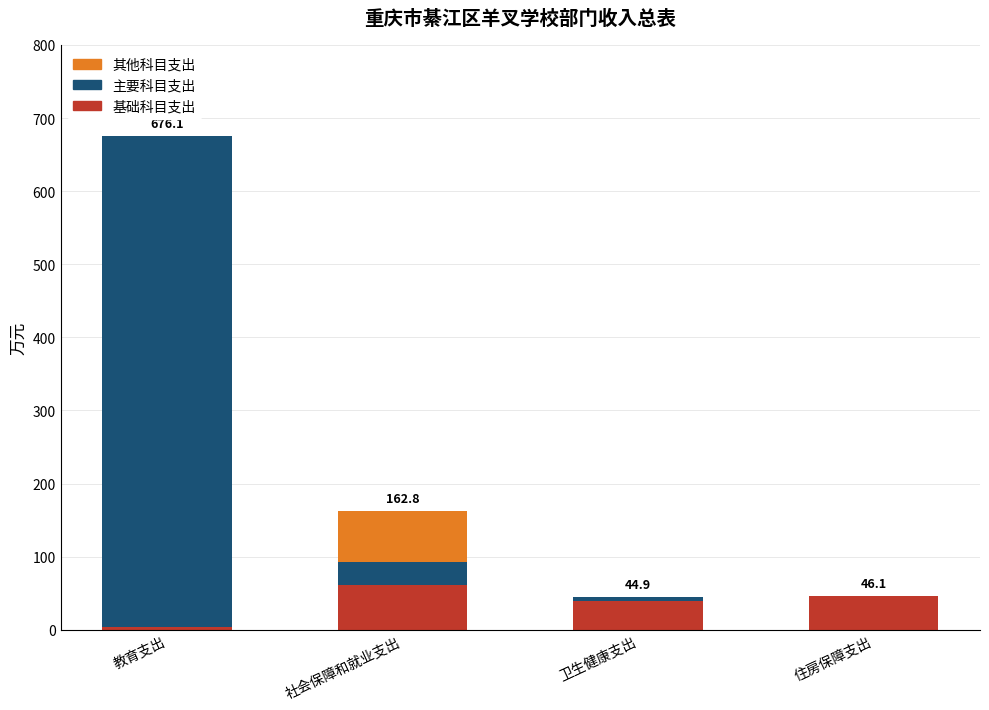

How many values in the 基础科目支出 series exceed 46?

2